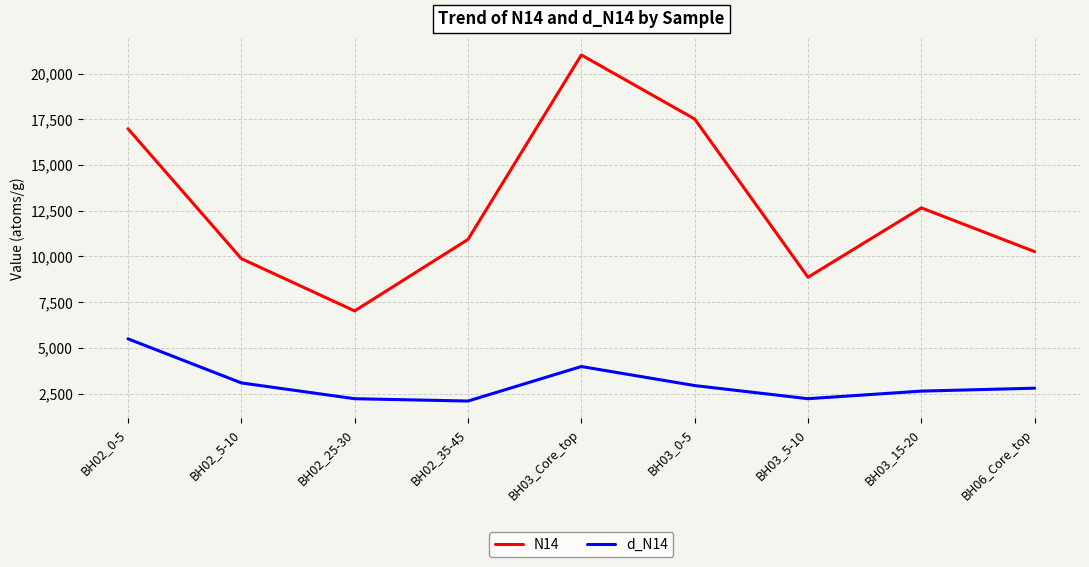

What is the spread (max minus min) of values at BH03_5-10?

6640.7